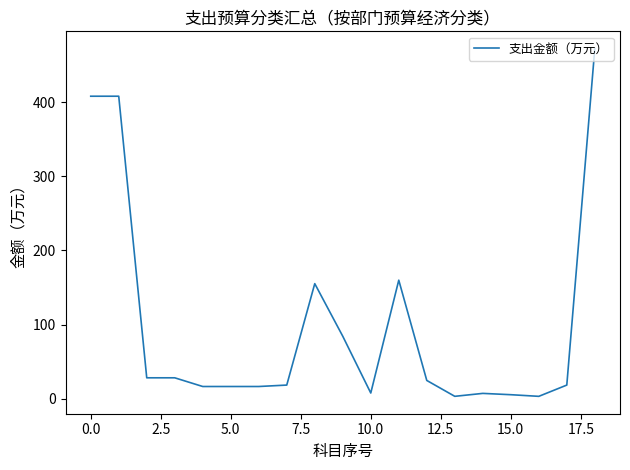

How many distinct data groups are displayed?

1